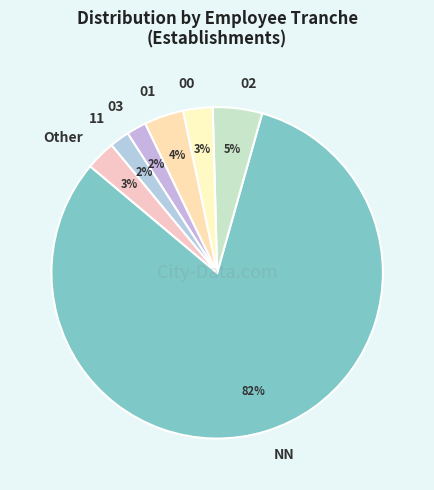

Which slice represents more than half of the pie?

NN